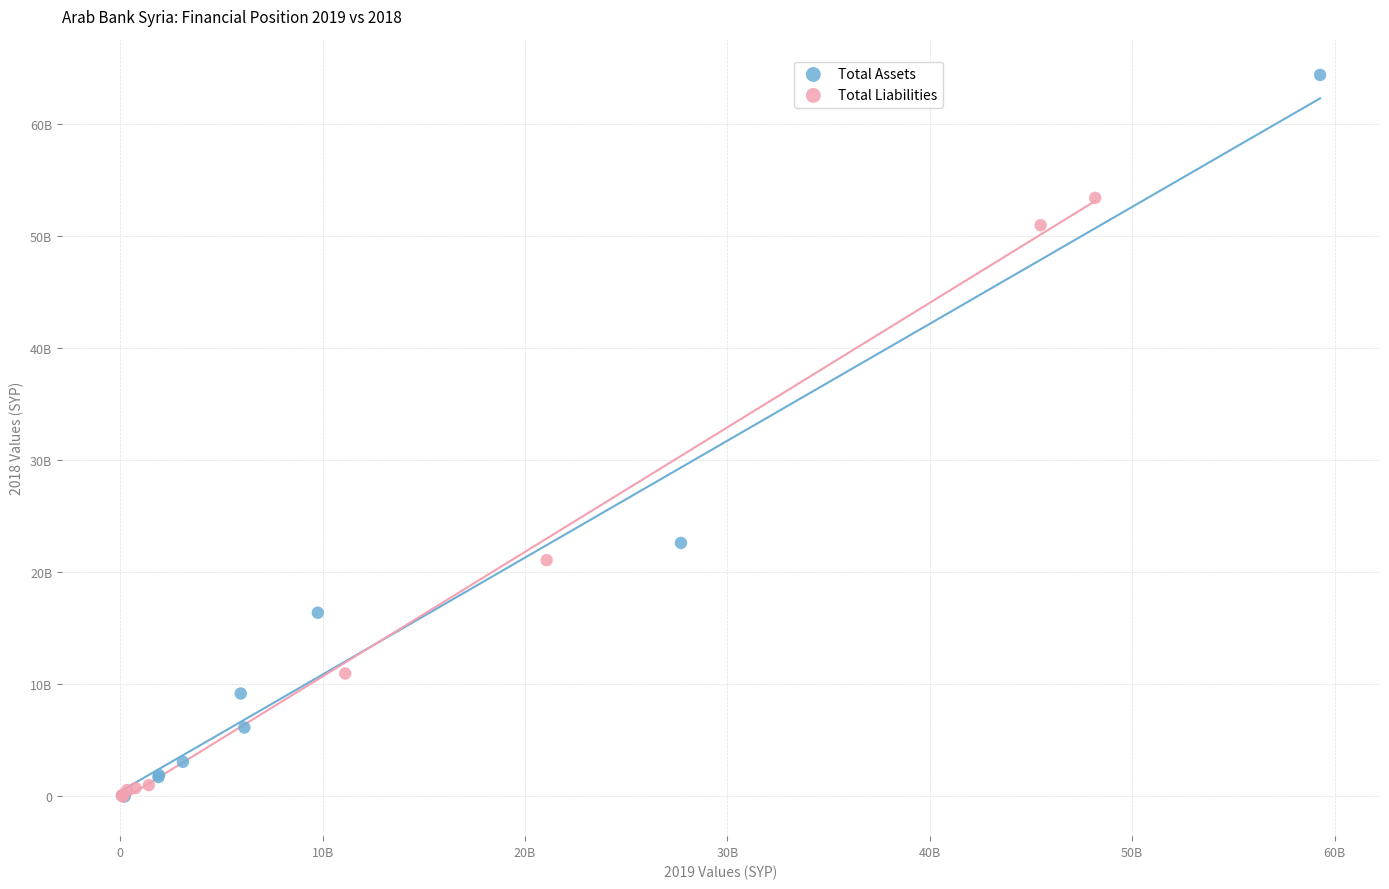

What are all the series names shown in the legend?

Total Assets, Total Liabilities